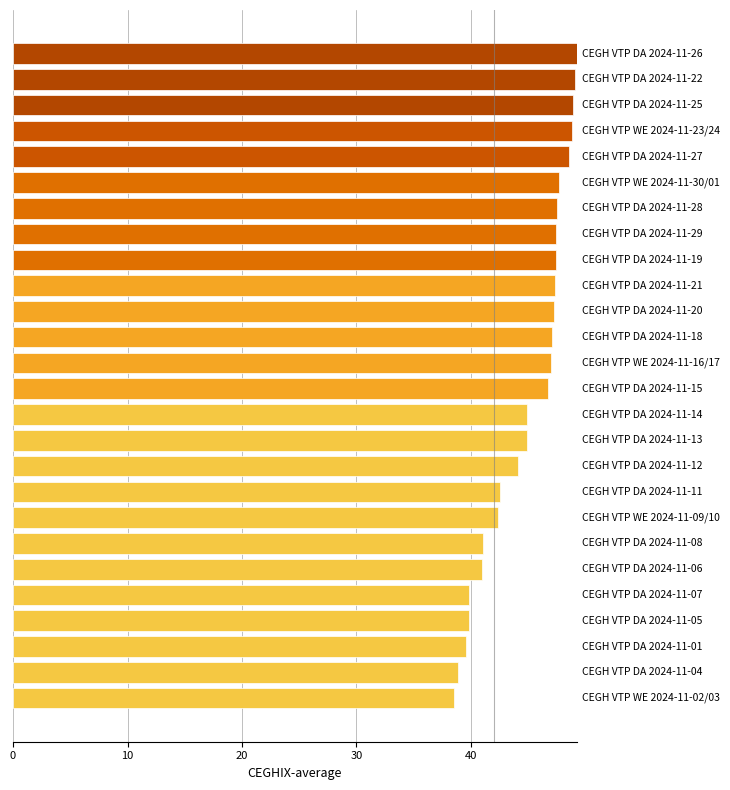

What is the smallest value displayed?

38.6